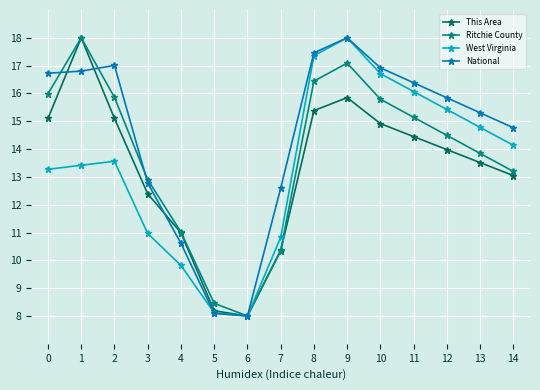

What is the difference between the West Virginia values at 0 and 12?

2.2